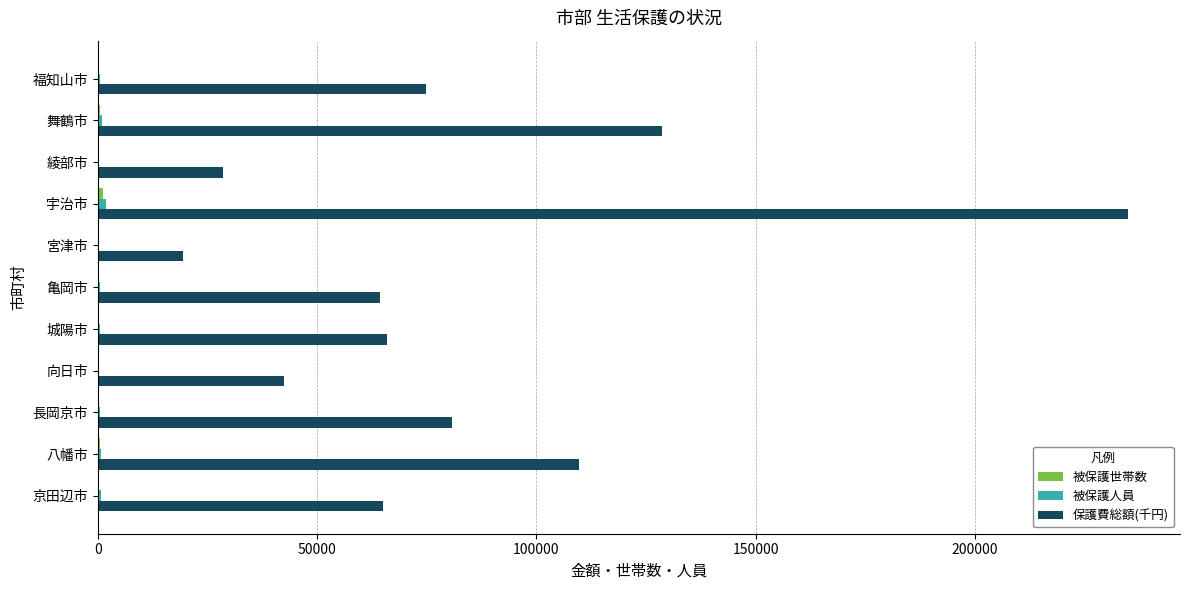

Between 綾部市 and 京田辺市, which series saw the biggest shift?

保護費総額(千円)